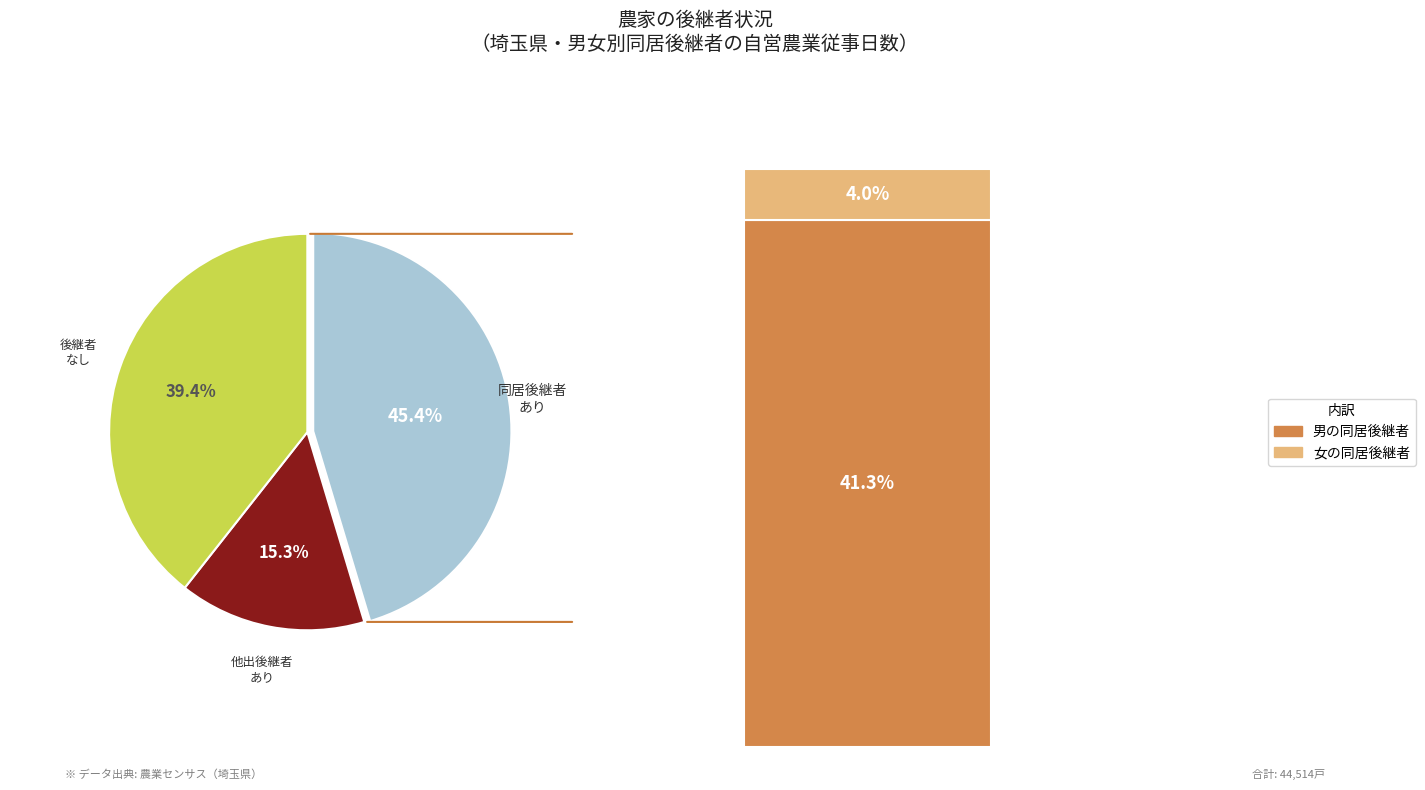

To the nearest percent, what is the difference between the 同居後継者がいない_他出農業後継者がいない and 同居後継者がいる slice percentages?

6%